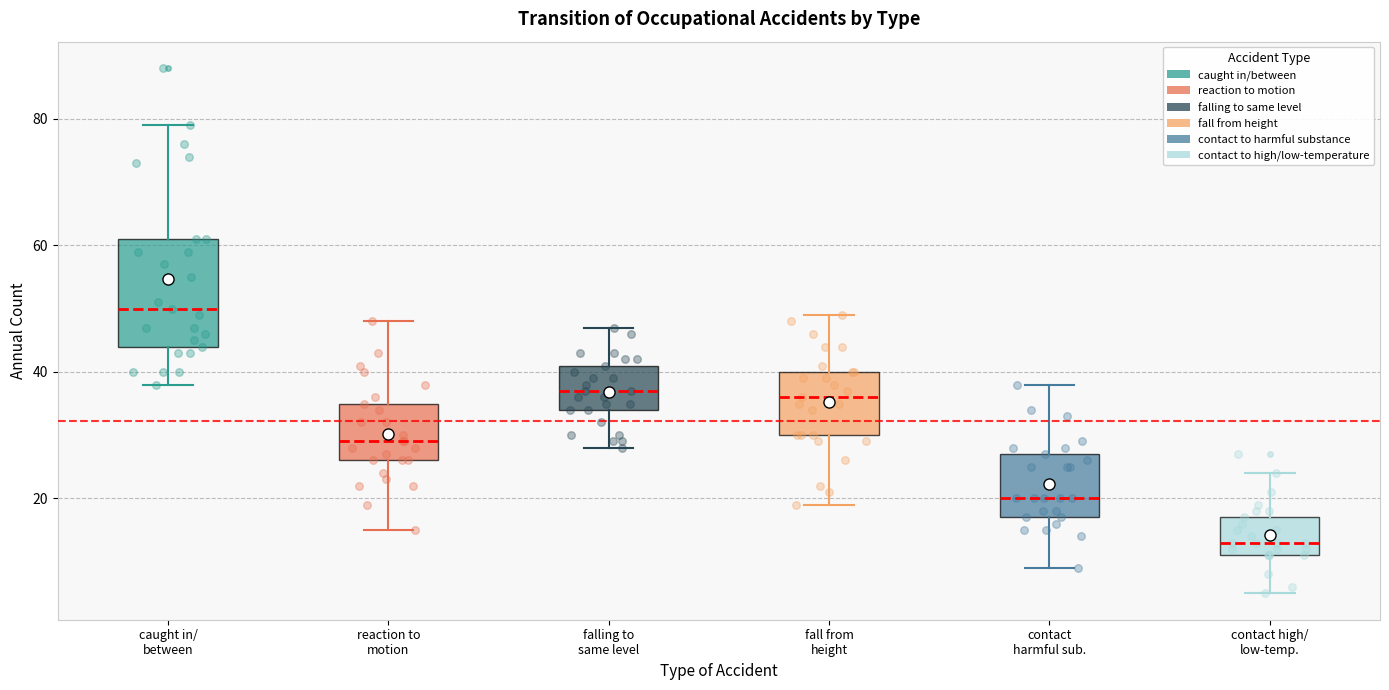

Which box's median line is the highest?

caught in/ between